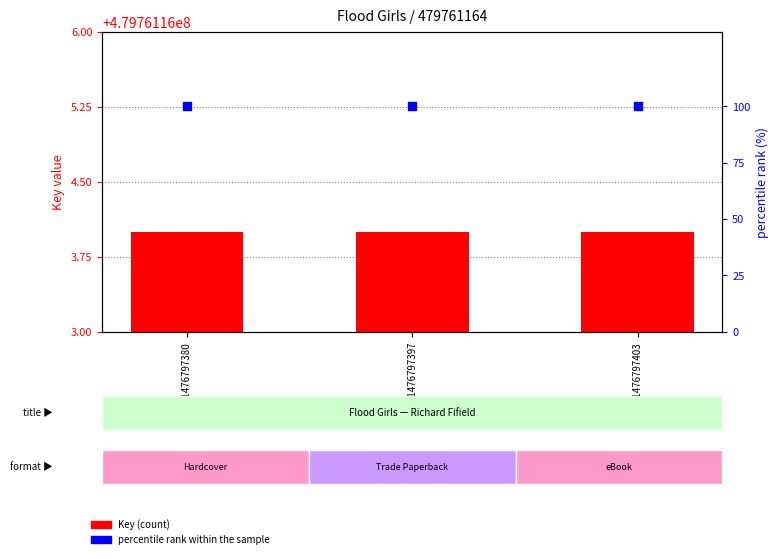

At which category is the sum across all series the highest?

9781476797380